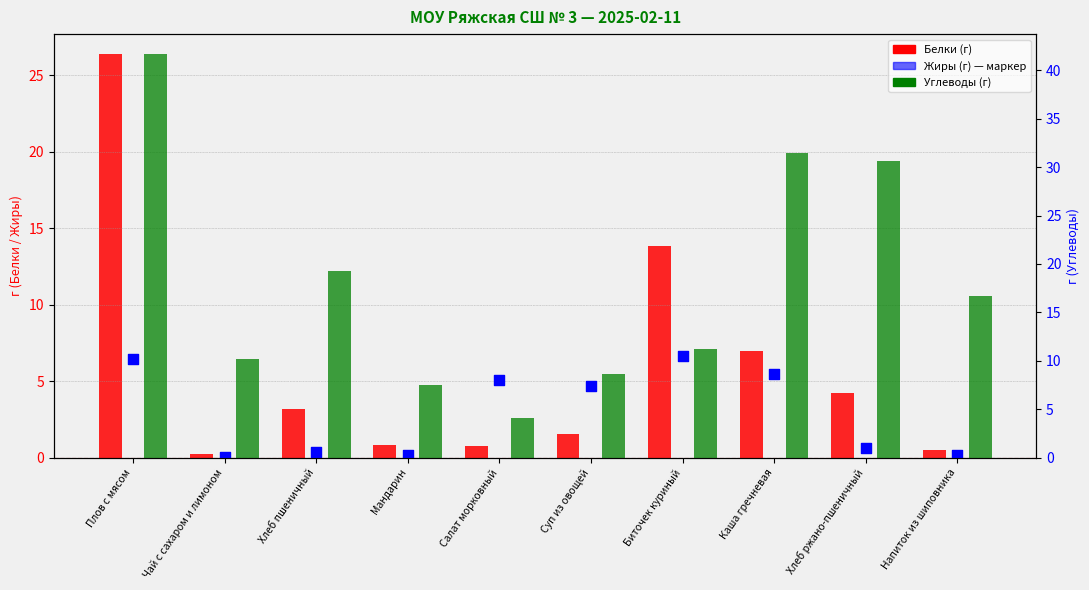

What are all the series names shown in the legend?

Белки, Жиры, Углеводы